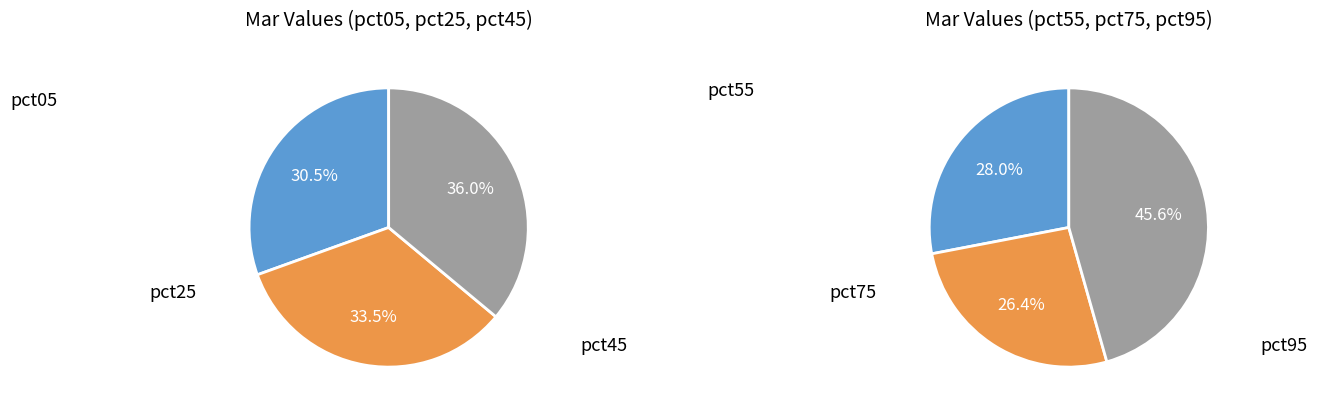

Is it true that pct65 is 3% of the pie?

False